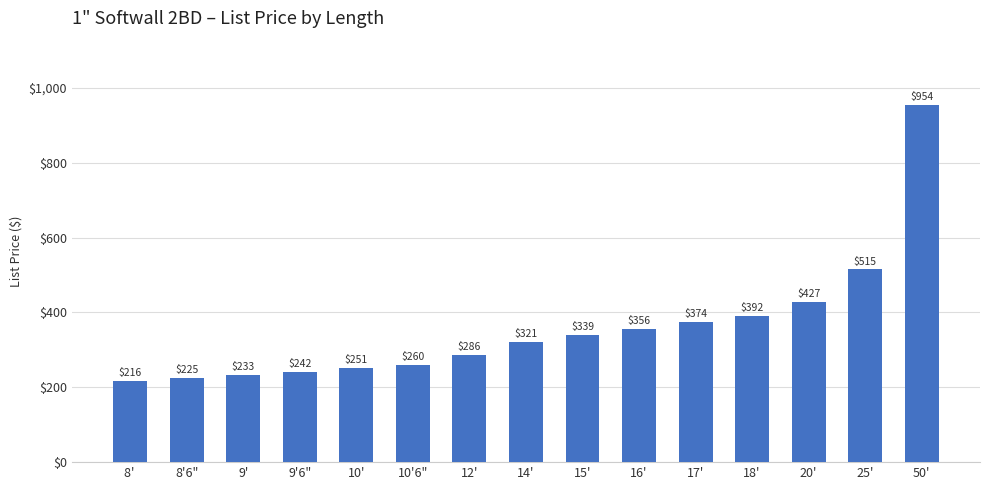

True or false: the data shows 224.5 at 8'6".

True